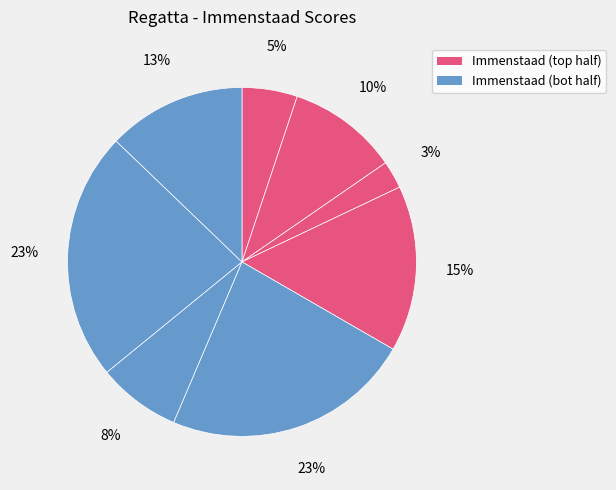

To the nearest percent, what is the average slice percentage?

12%